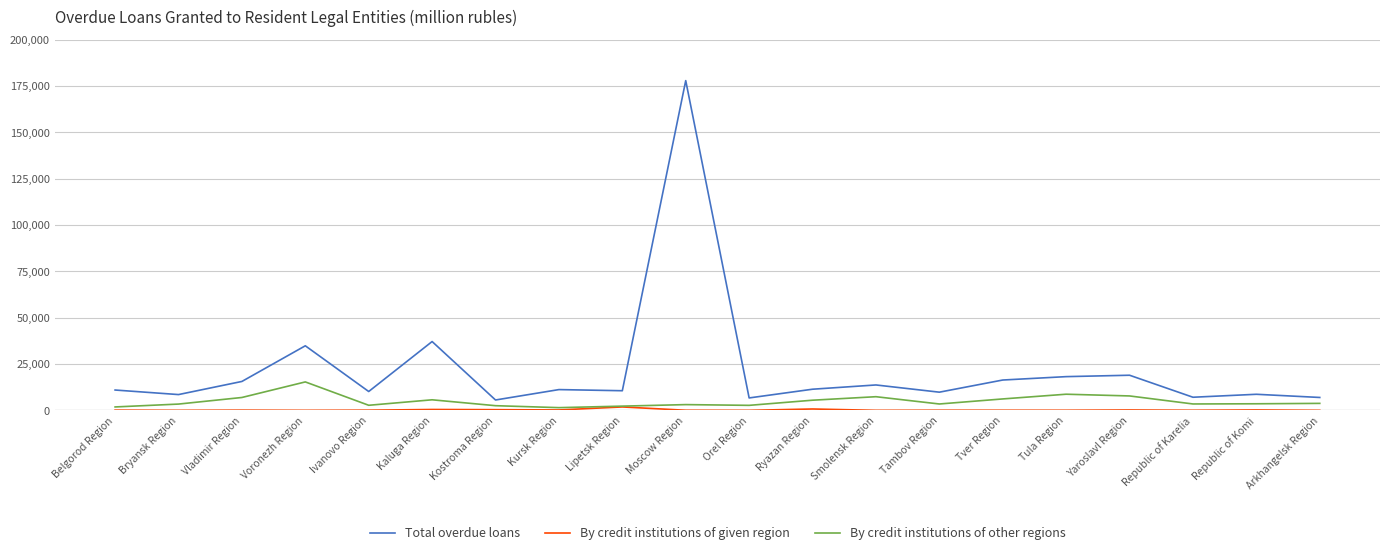

True or false: By credit institutions of other regions and Total overdue loans intersect in this chart.

False